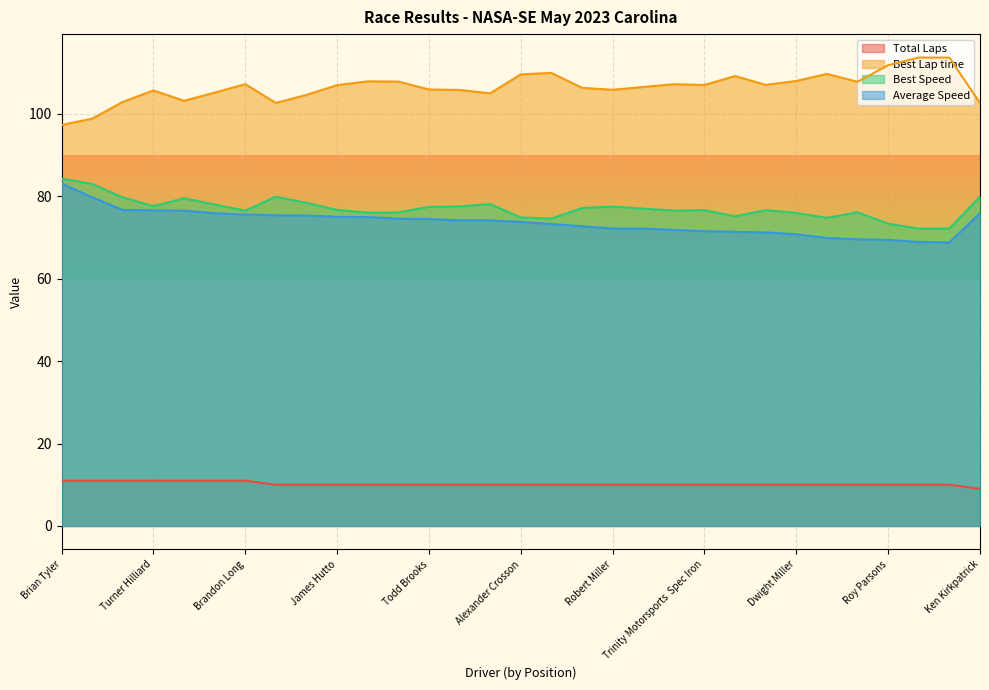

How many data points in Total Laps are above 10?

7